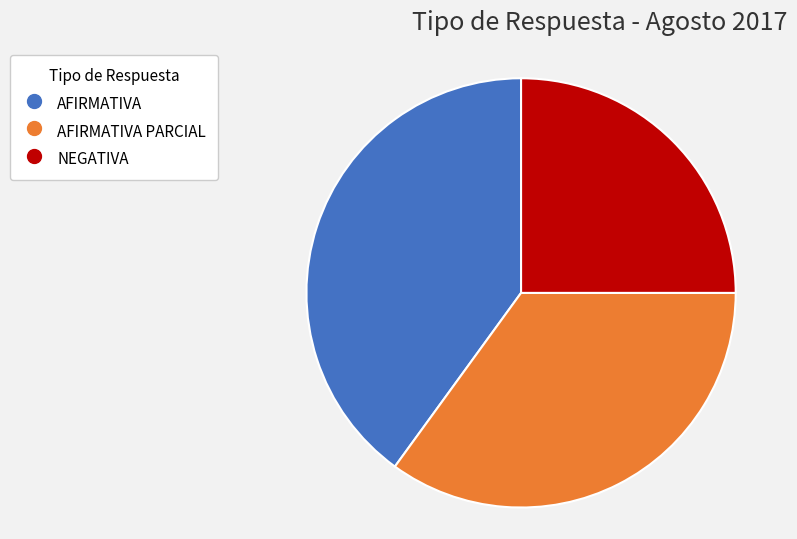

Is there a majority slice in this chart?

No